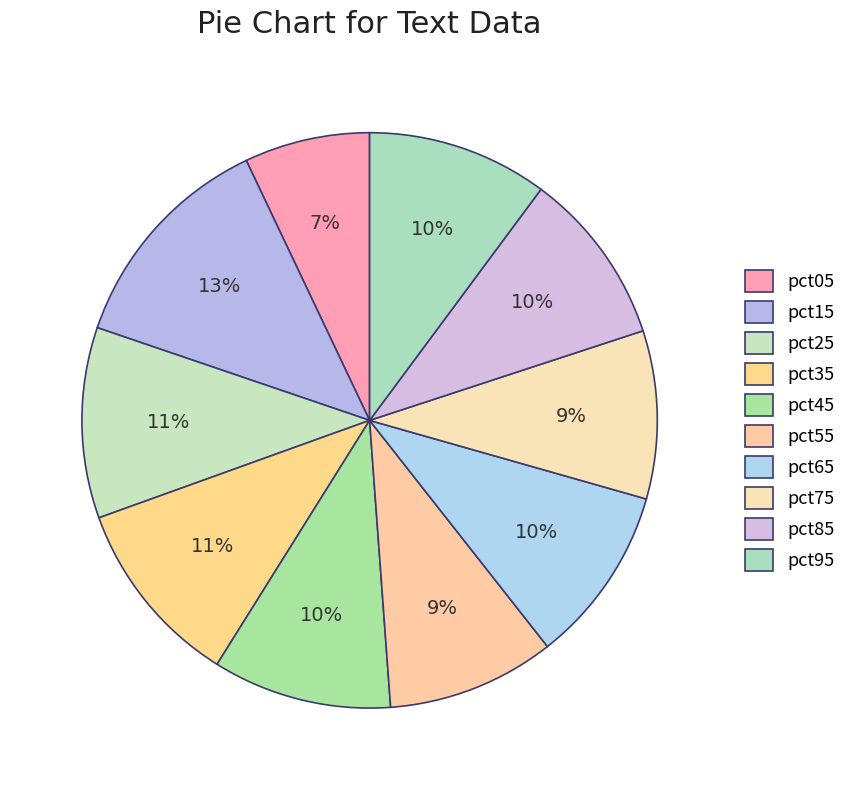

How many segments does this pie chart have?

10